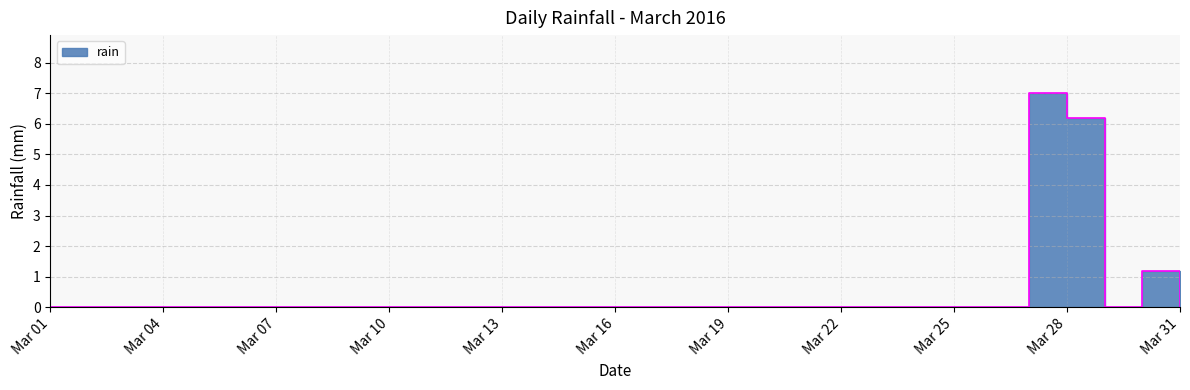

Which label corresponds to the largest value in the chart?

2016-03-27